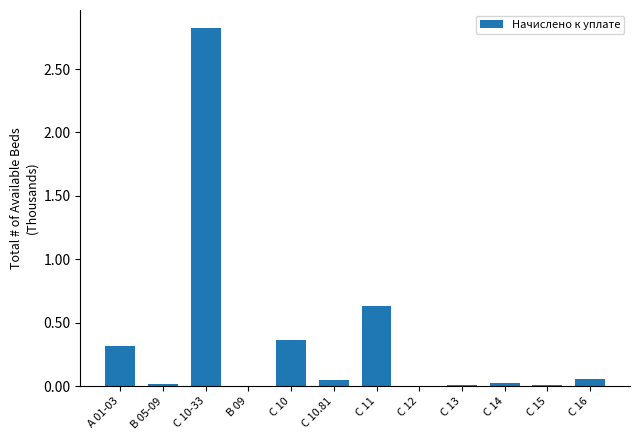

What is the sum of all values?

4.3